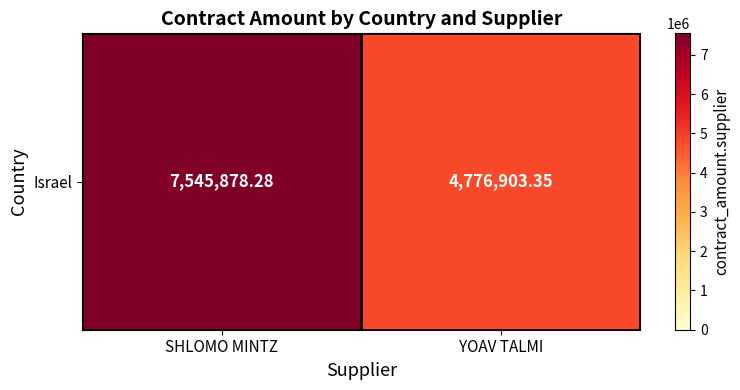

Approximately how many times larger is the value at YOAV TALMI compared to SHLOMO MINTZ?

0.6